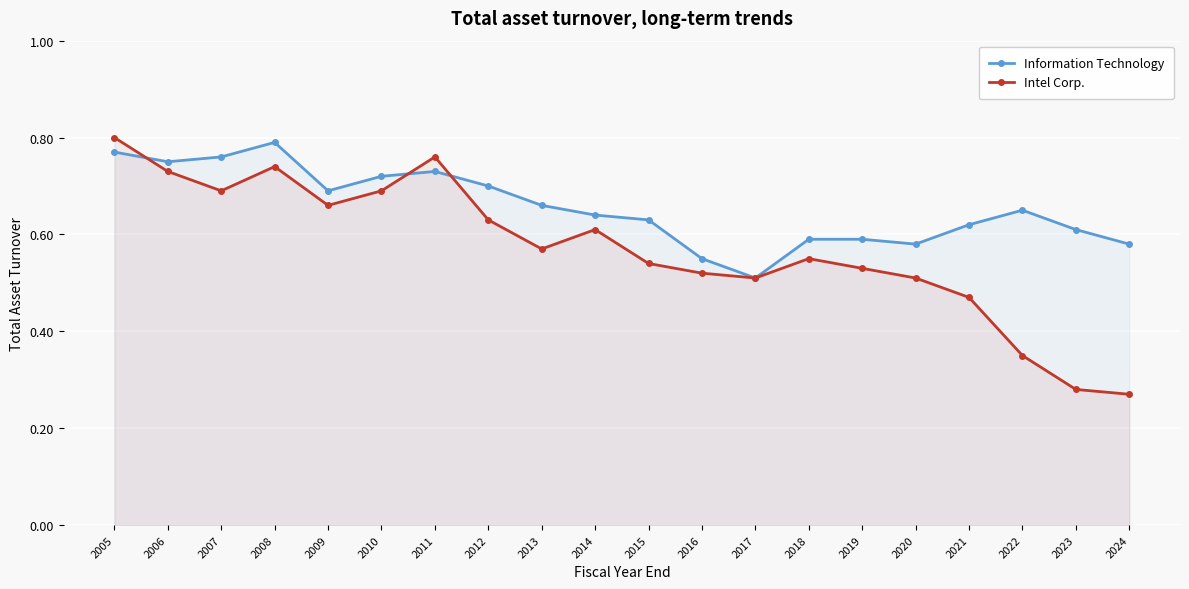

Count the number of categories in the chart.

20